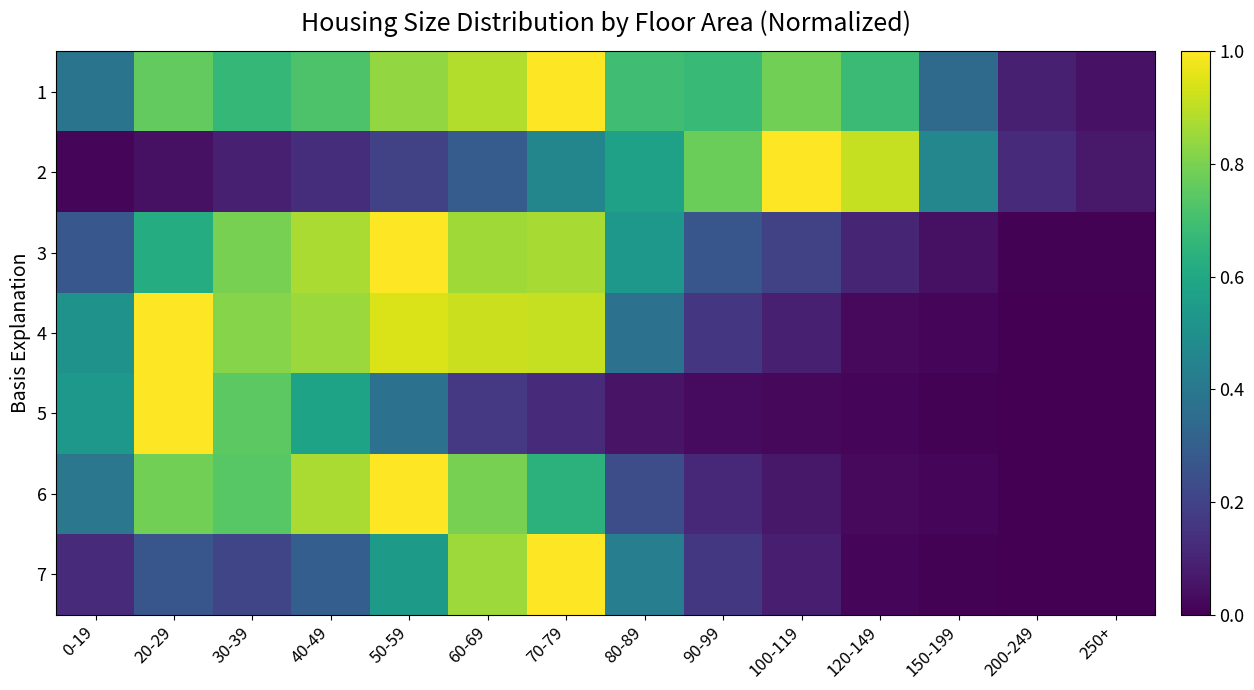

Which category has the lowest value across all series?

200-249